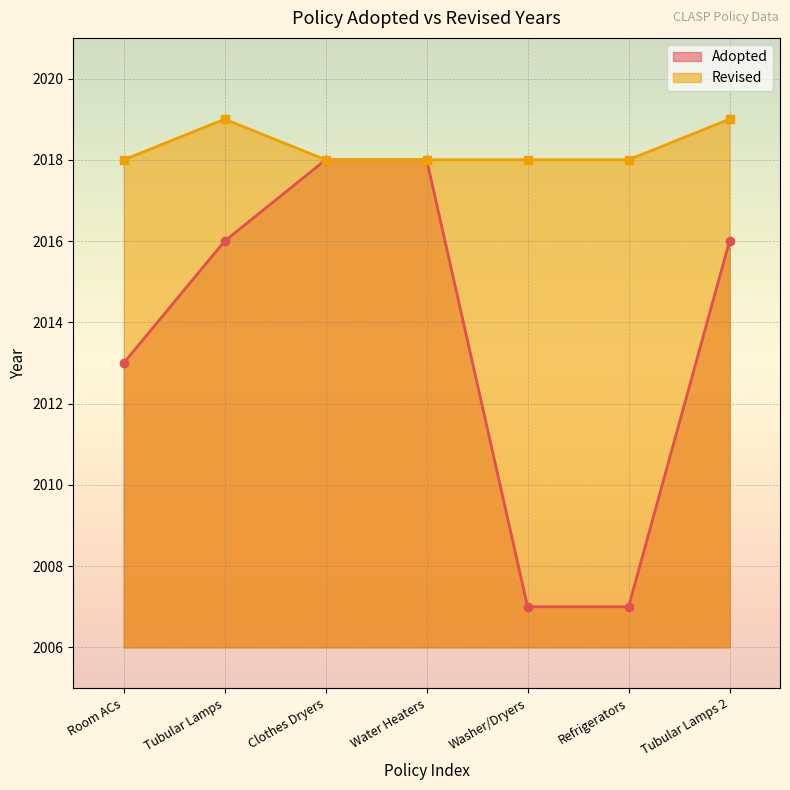

What is the label of the 1st point from the left?

Room ACs